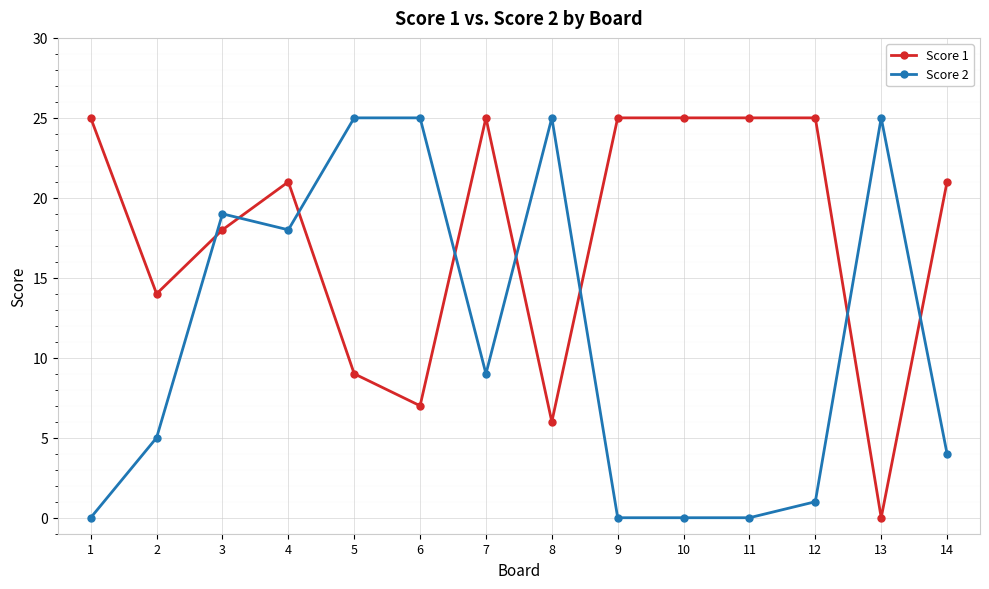

At which category does Score 1 reach its first local valley?

2